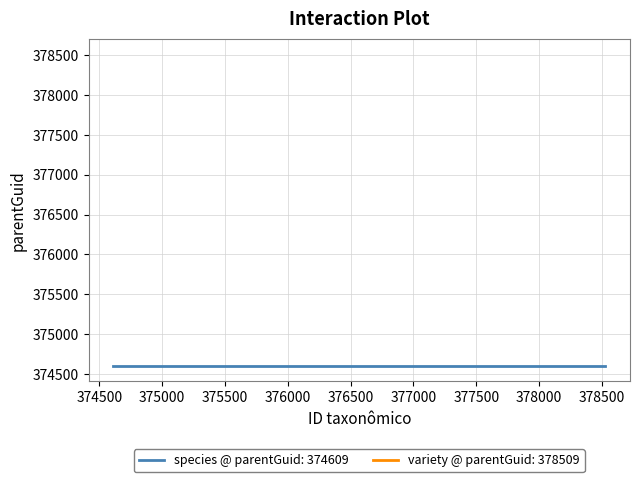

The value of variety at 378519 is 374609. True or false?

True